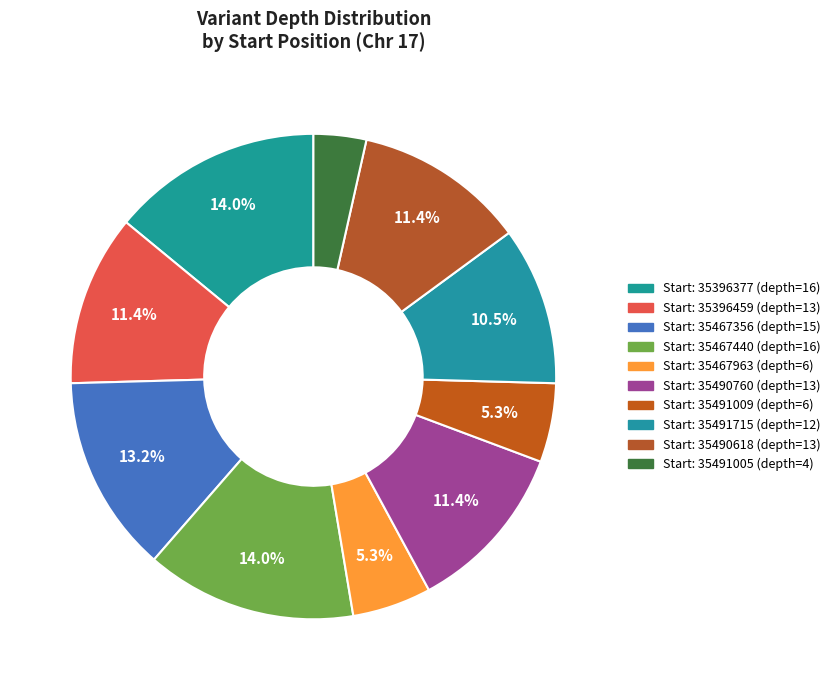

How many segments does this pie chart have?

10